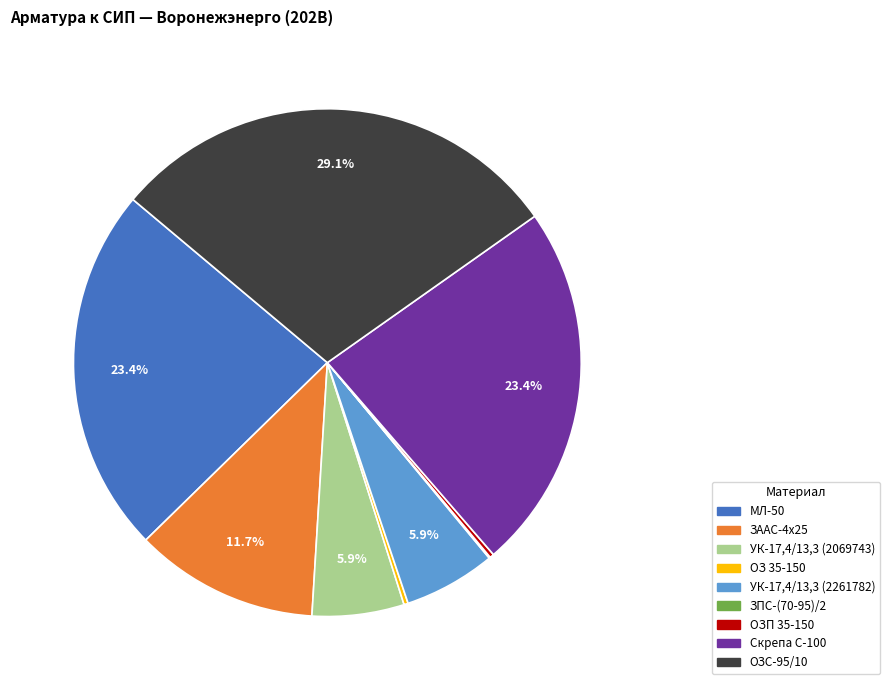

Approximately how many times larger is the value at ЗААС-4х25 compared to УК-17,4/13,3 (2069743)?

2.0